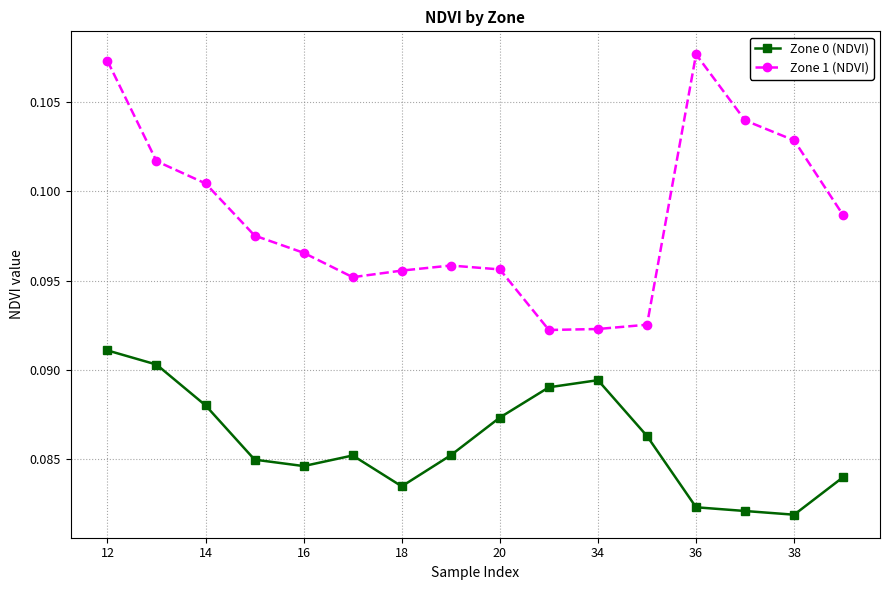

List the series in order of their overall mean, highest first.

Zone 1 (NDVI), Zone 0 (NDVI)